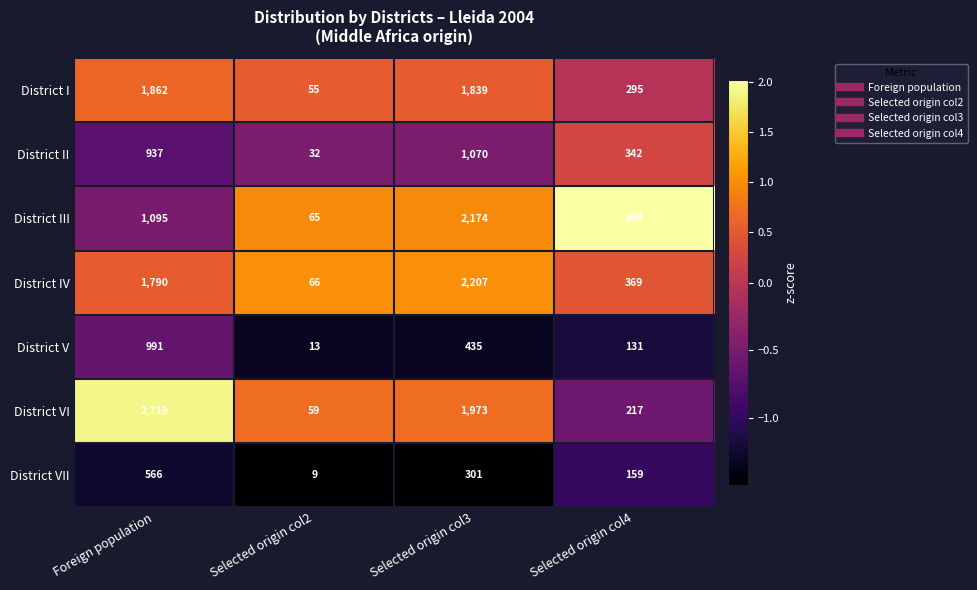

Rank the series at Foreign population from highest to lowest value.

District VI, District I, District IV, District III, District V, District II, District VII